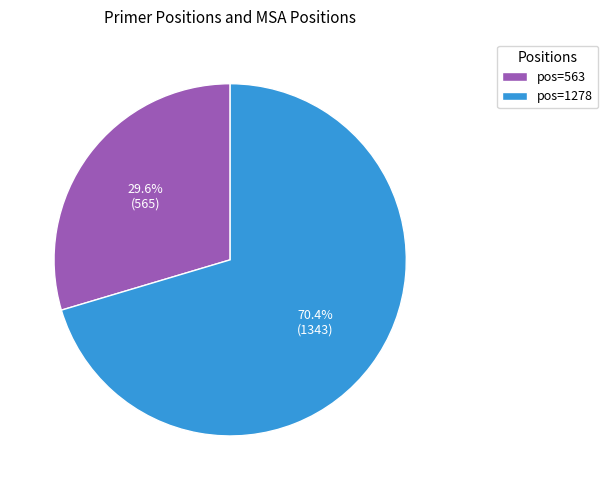

Which has a higher value, pos=1278 or pos=563?

pos=1278